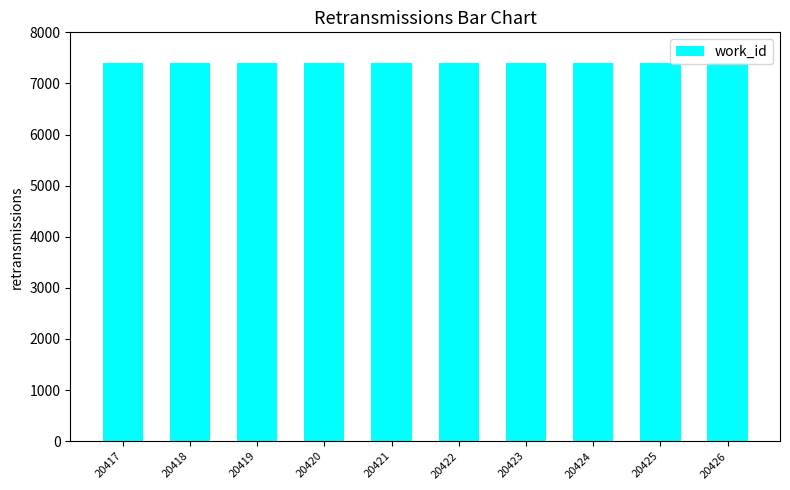

What is the greatest value displayed?

7401